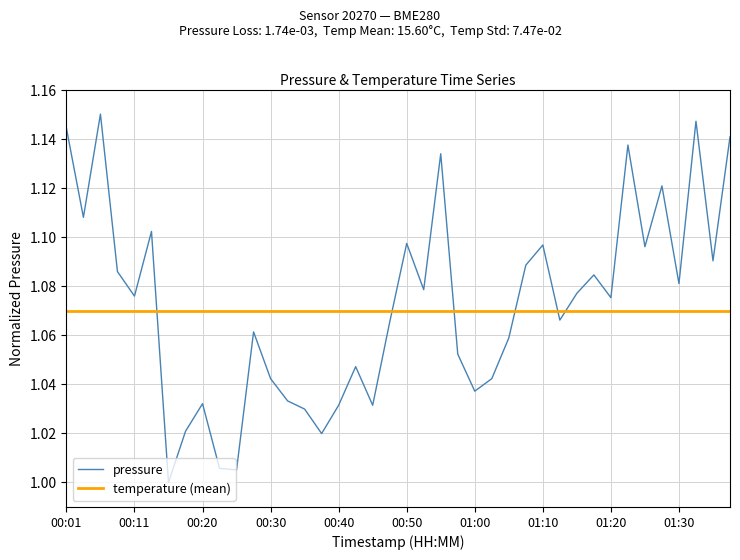

Which series has the widest spread of values?

pressure